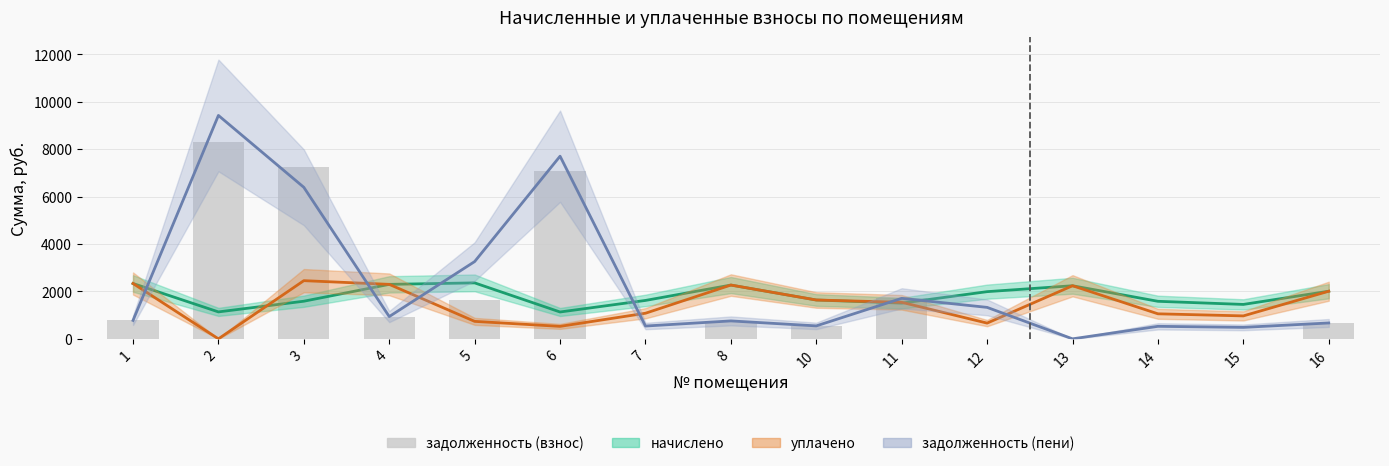

How many positive values does the задолженность (пени) series have?

14